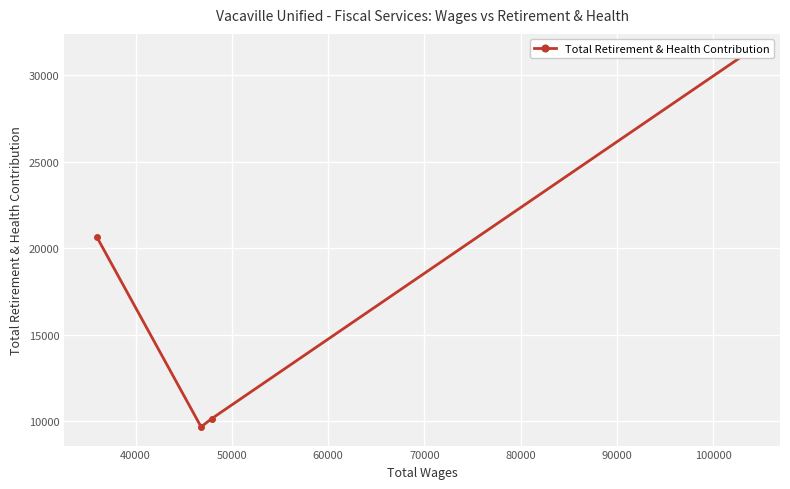

Does the chart display data point markers on the line(s)?

Yes